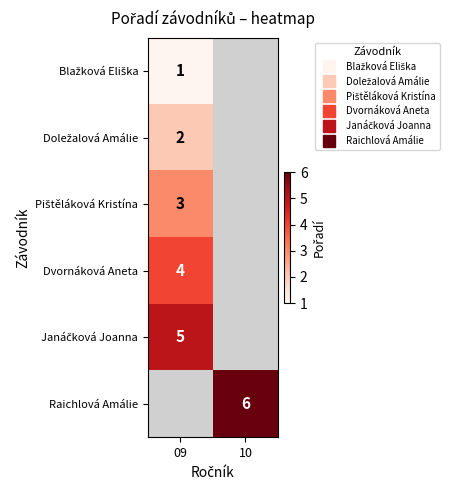

Rank the series by their average value, from lowest to highest.

Blažková Eliška, Doležalová Amálie, Pištěláková Kristína, Dvornáková Aneta, Janáčková Joanna, Raichlová Amálie